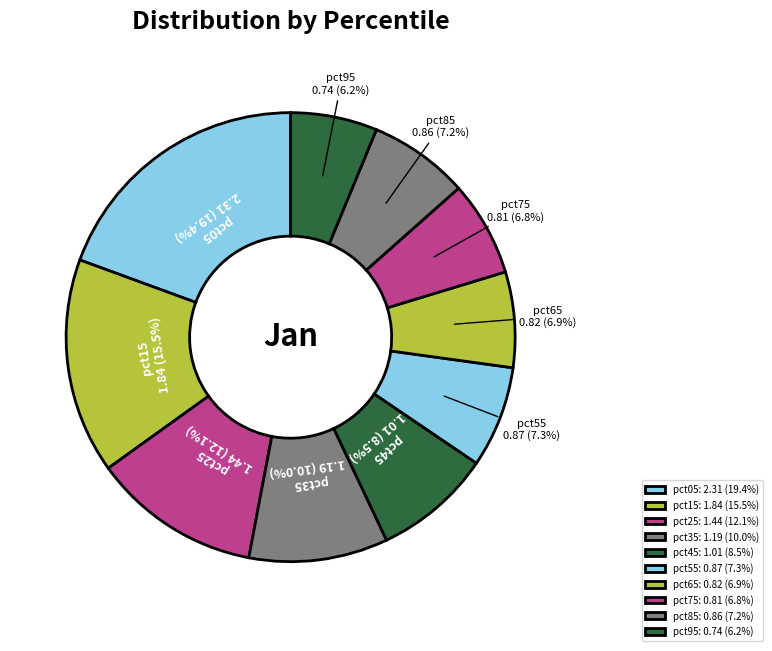

What percentage is the pct25 slice, to the nearest percent?

12%